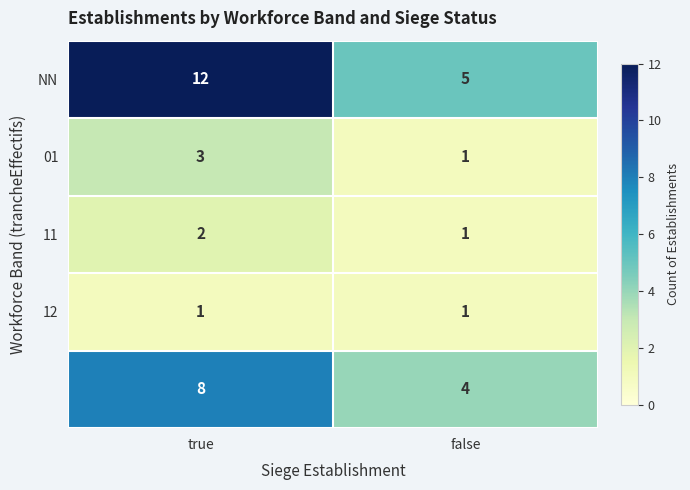

What is the difference between the highest and lowest values at true?

11